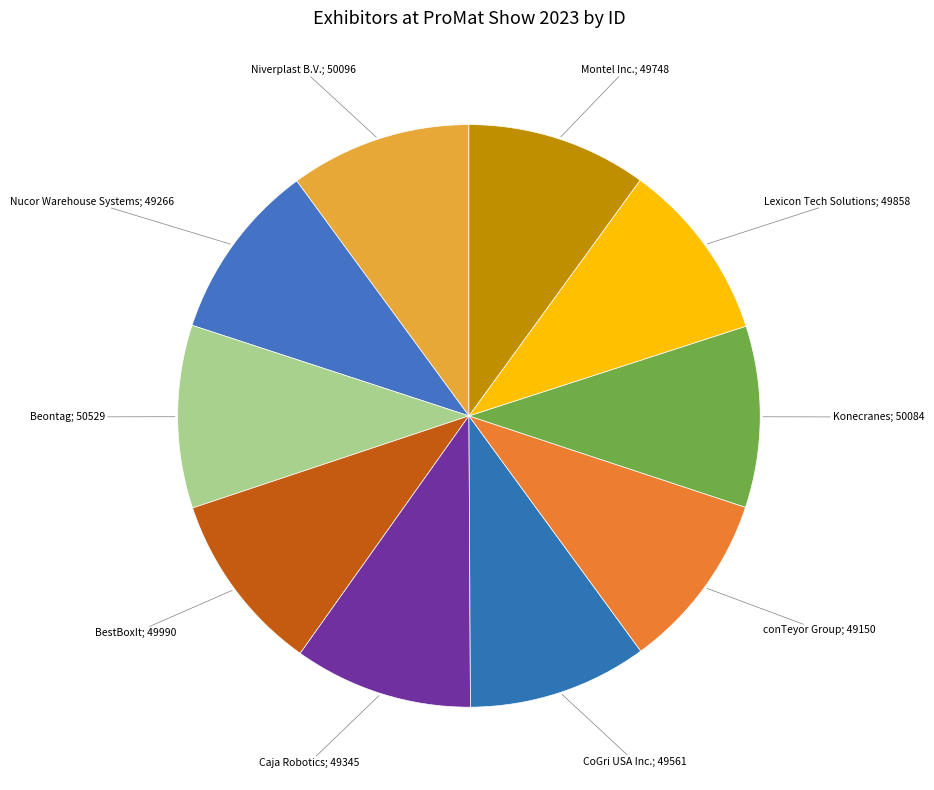

How many slices are in this pie chart?

10